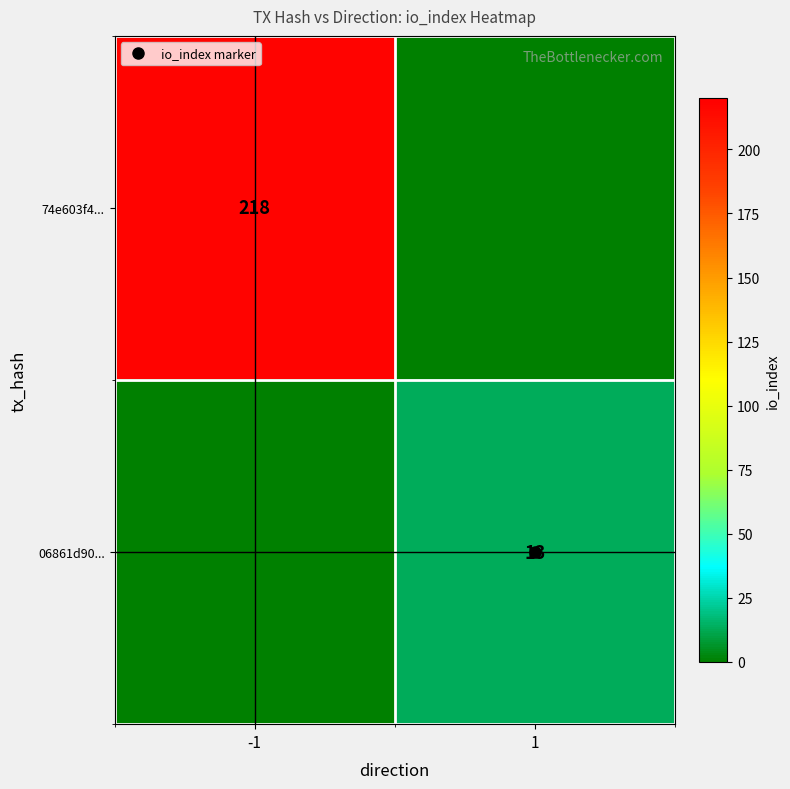

How many values in 74e603f4... are above zero?

1